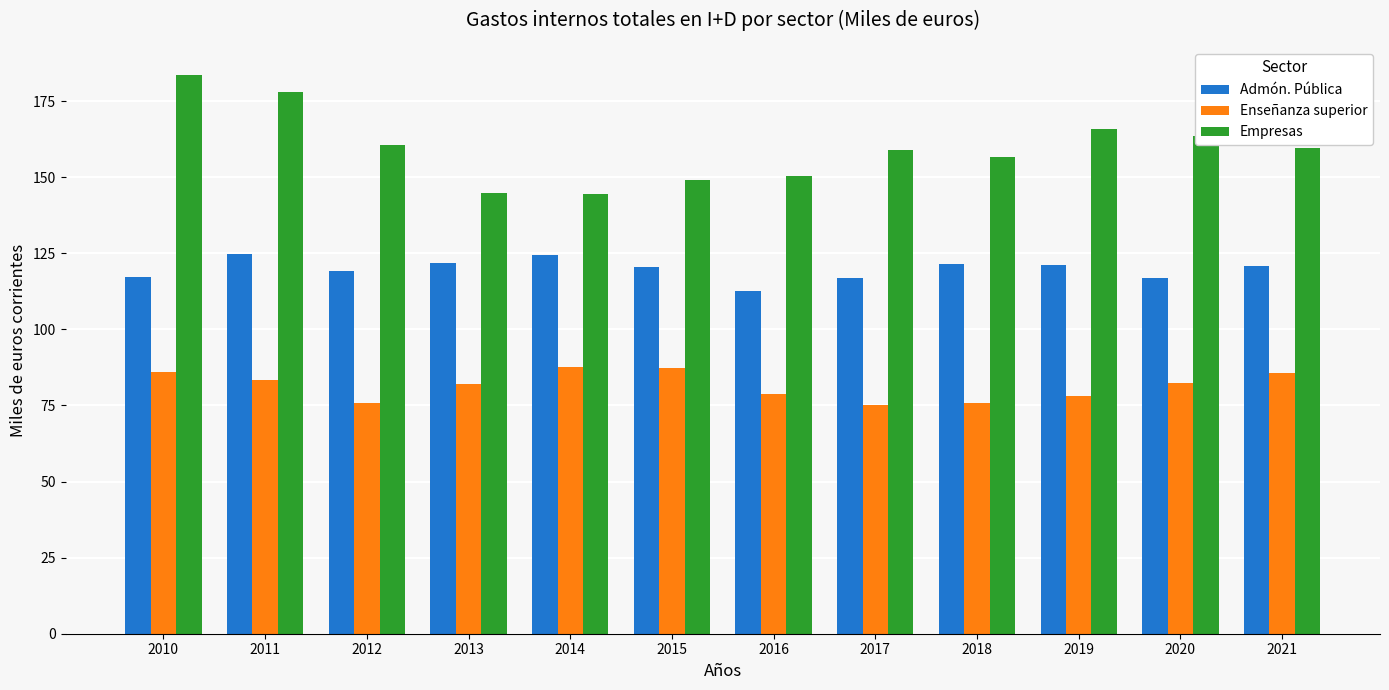

Which series changed the most between 2014 and 2021?

Empresas